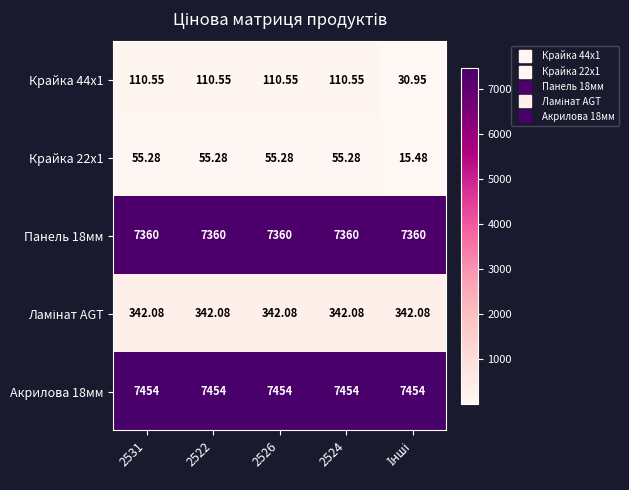

What is the spread (max minus min) of values at 2531?

7398.7